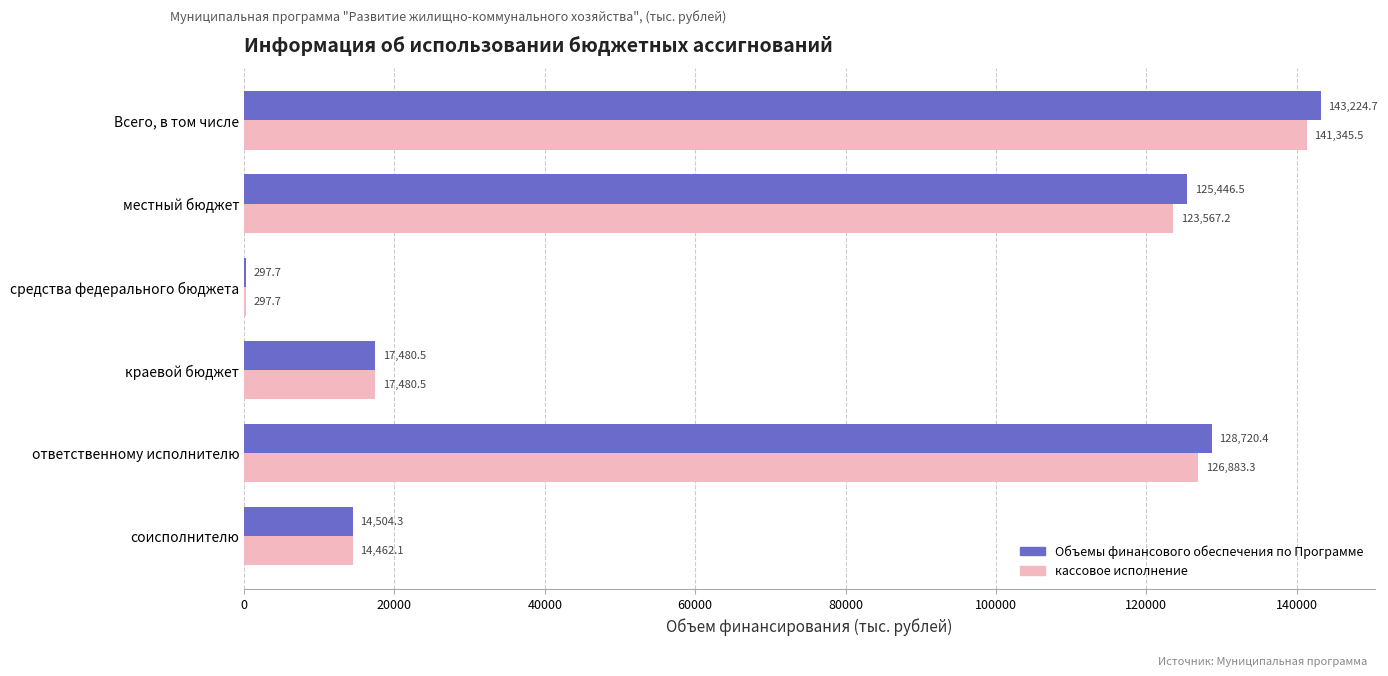

What is the sum of the Объемы финансового обеспечения по Программе values at соисполнителю and ответственному исполнителю?

143224.7